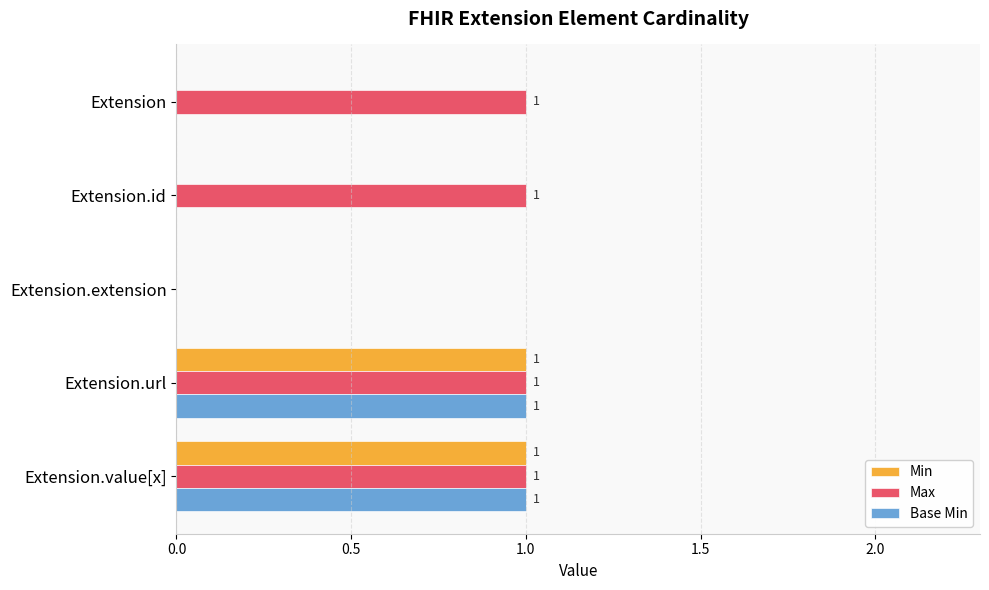

How many data points in Min are above 0?

2